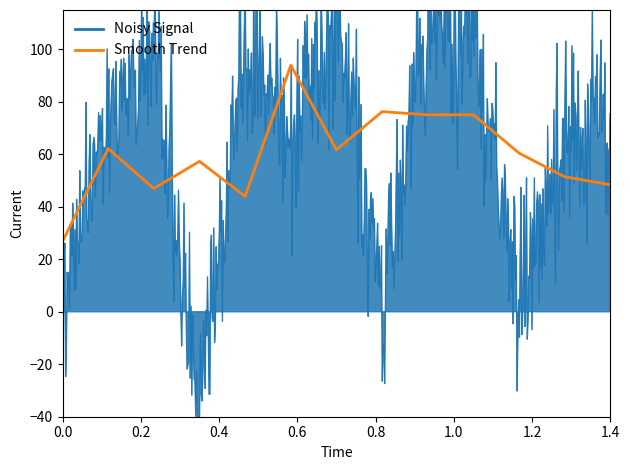

Does the chart display data point markers on the line(s)?

No